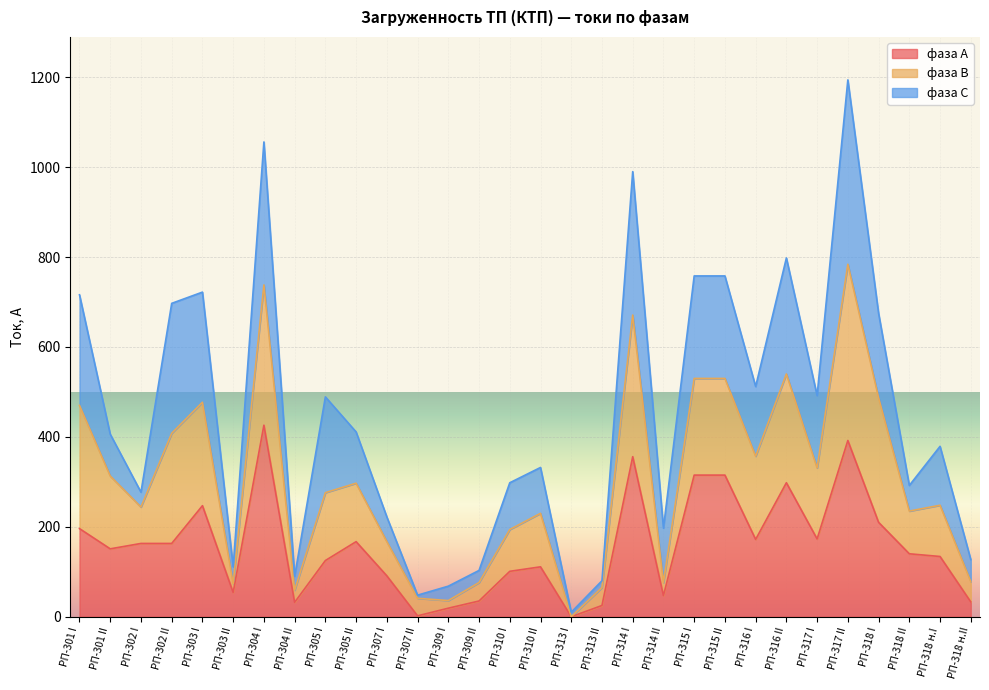

True or false: фаза В has more than 0 interior local peaks.

True